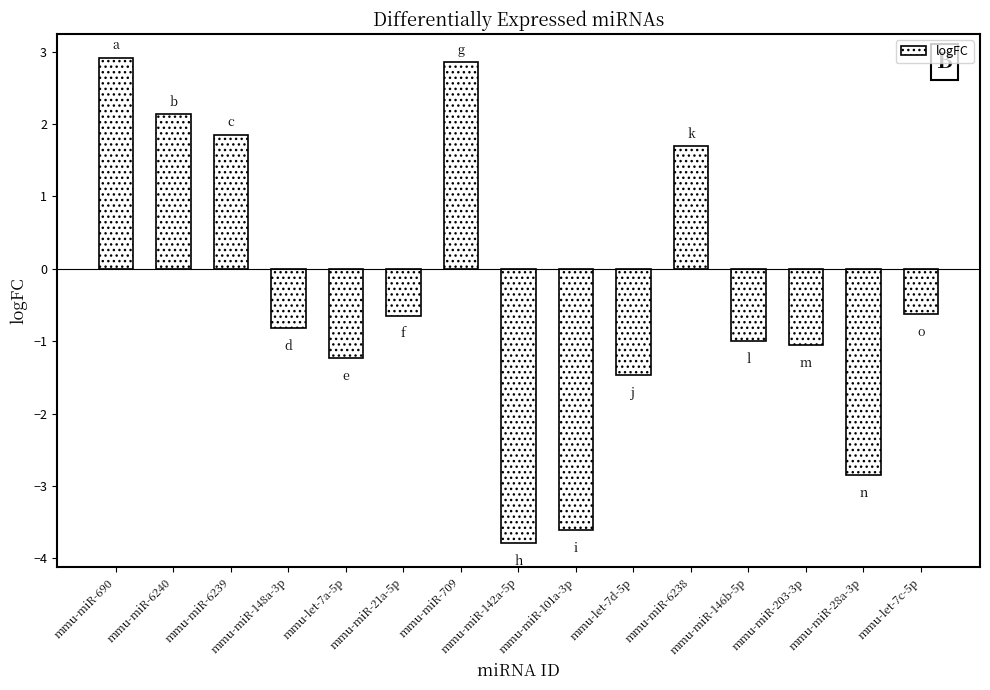

How many values are above zero?

5